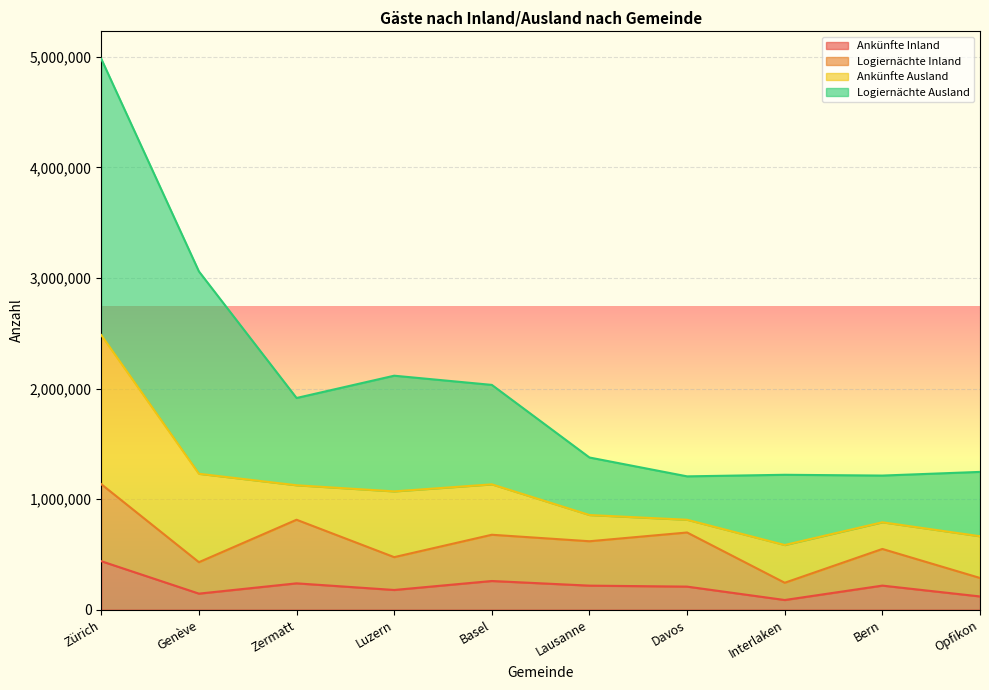

What position from the left is Zermatt?

3